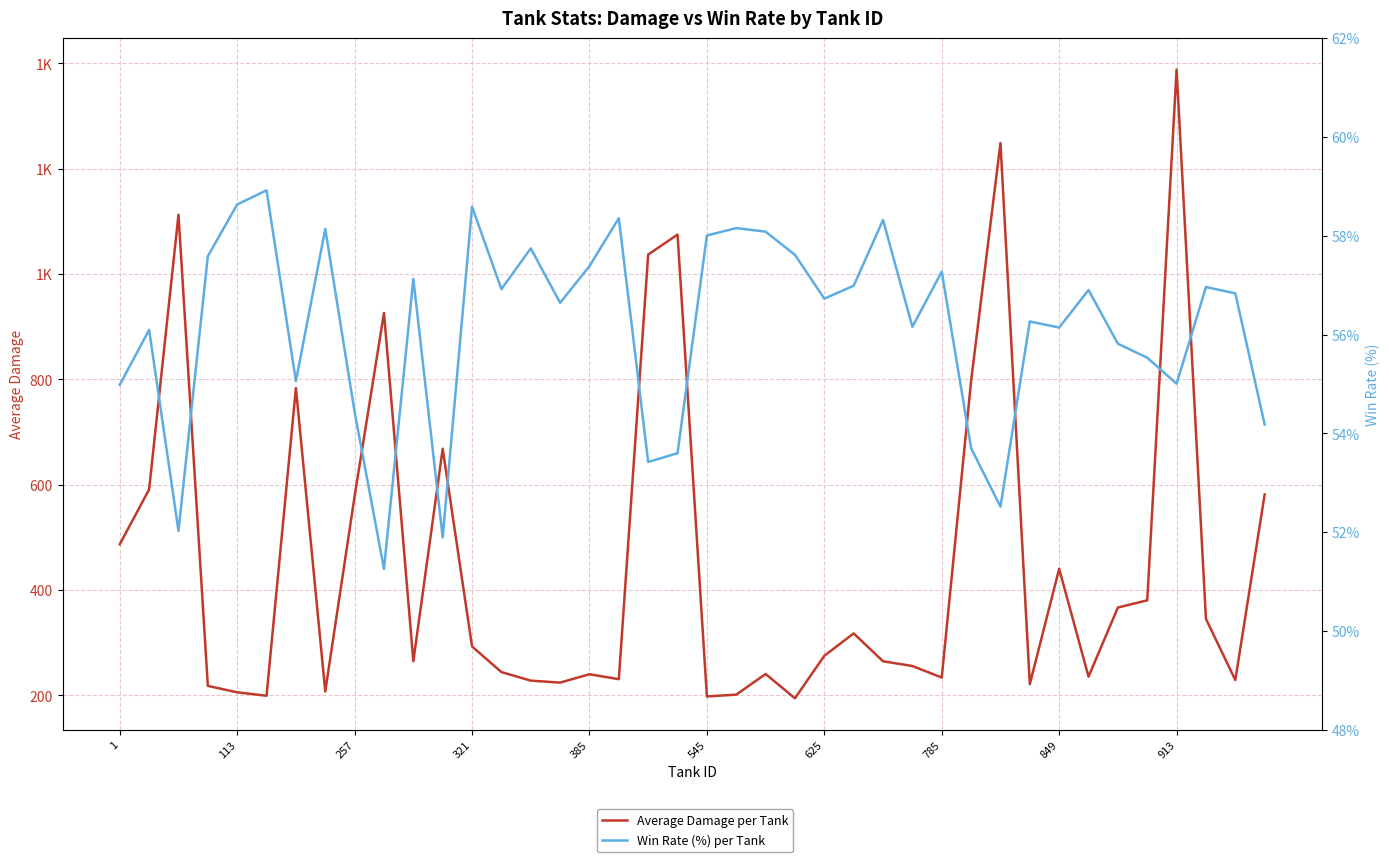

What is the greatest value displayed?

1388.2